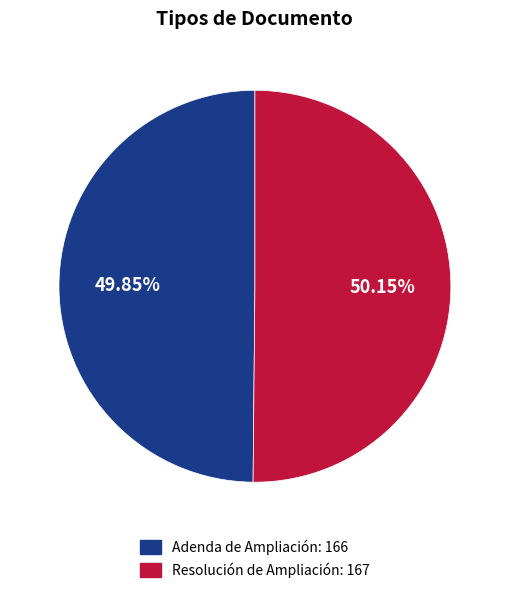

To the nearest percent, what percentage of the pie is Resolución de Ampliación?

50%